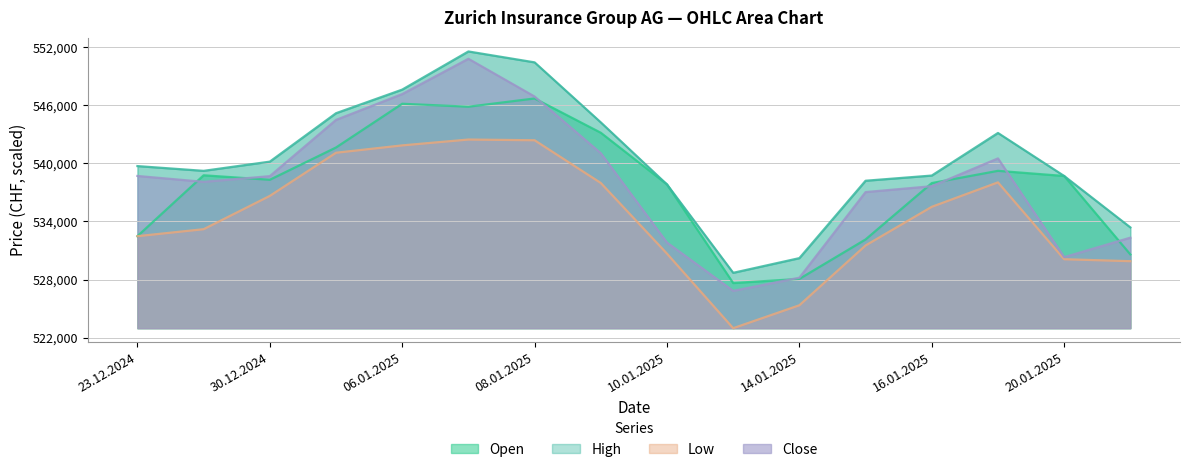

Reading right to left, list all the values displayed in this chart.

Open: 530595	538698	539230	537966	532143	528071	527641	537824	543164	546704	545853	546159	541640	538307	538770	532484
High: 533387	538698	543141	538743	538207	530215	528698	537824	544234	550433	551559	547619	545181	540181	539229	539721
Low: 529899	530102	538040	535514	531522	525347	522979	530679	537977	542389	542462	541858	541099	536641	533203	532482
Close: 532329	530317	540513	537643	537036	528194	526835	531825	541053	546903	550802	547157	544490	538680	538096	538700